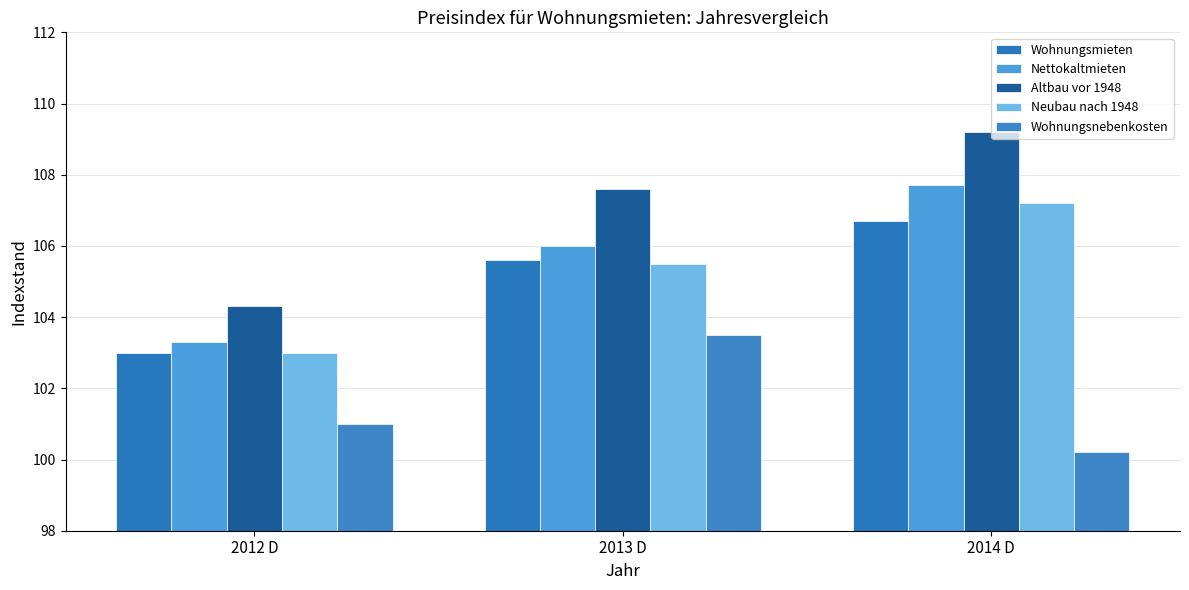

How many series are shown in this chart?

5